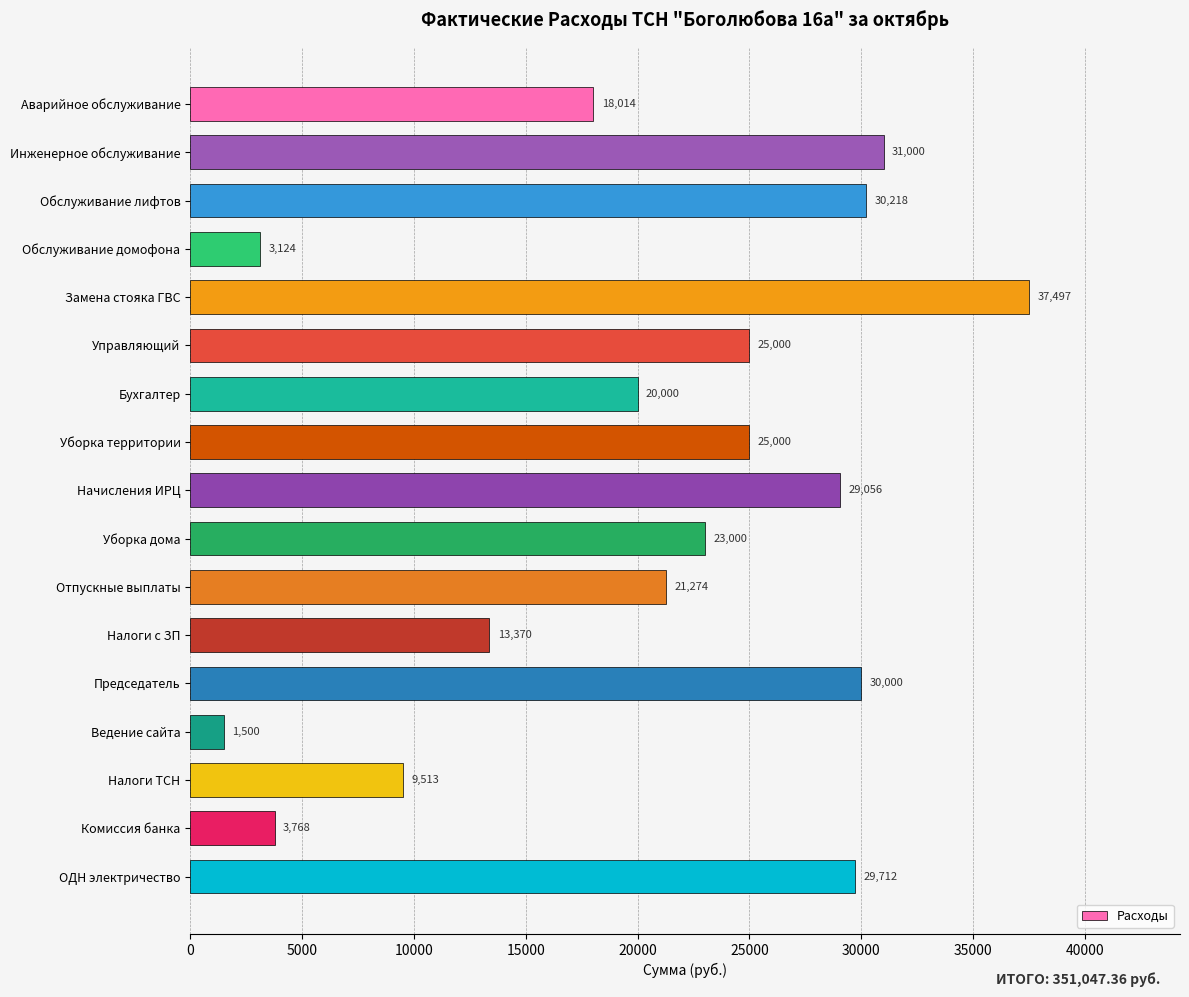

Which category has the lowest value across all series?

Ведение сайта